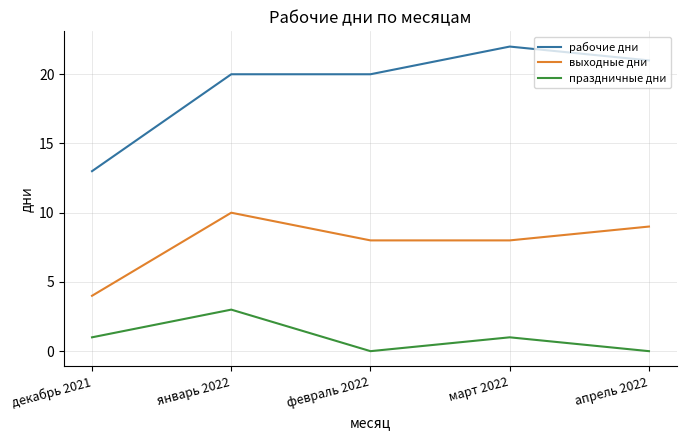

What position from the left is январь 2022?

2